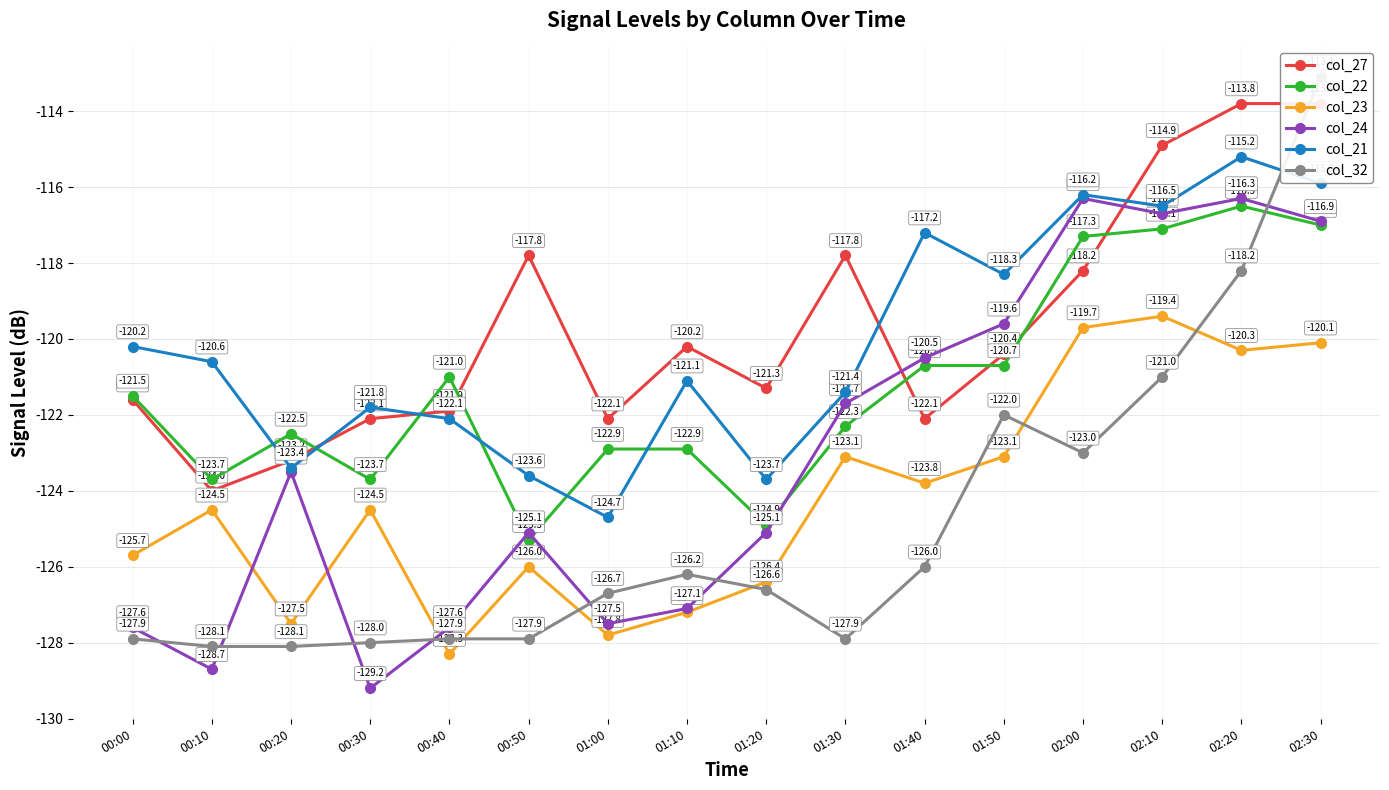

What are all the series names shown in the legend?

col_27, col_22, col_23, col_24, col_21, col_32